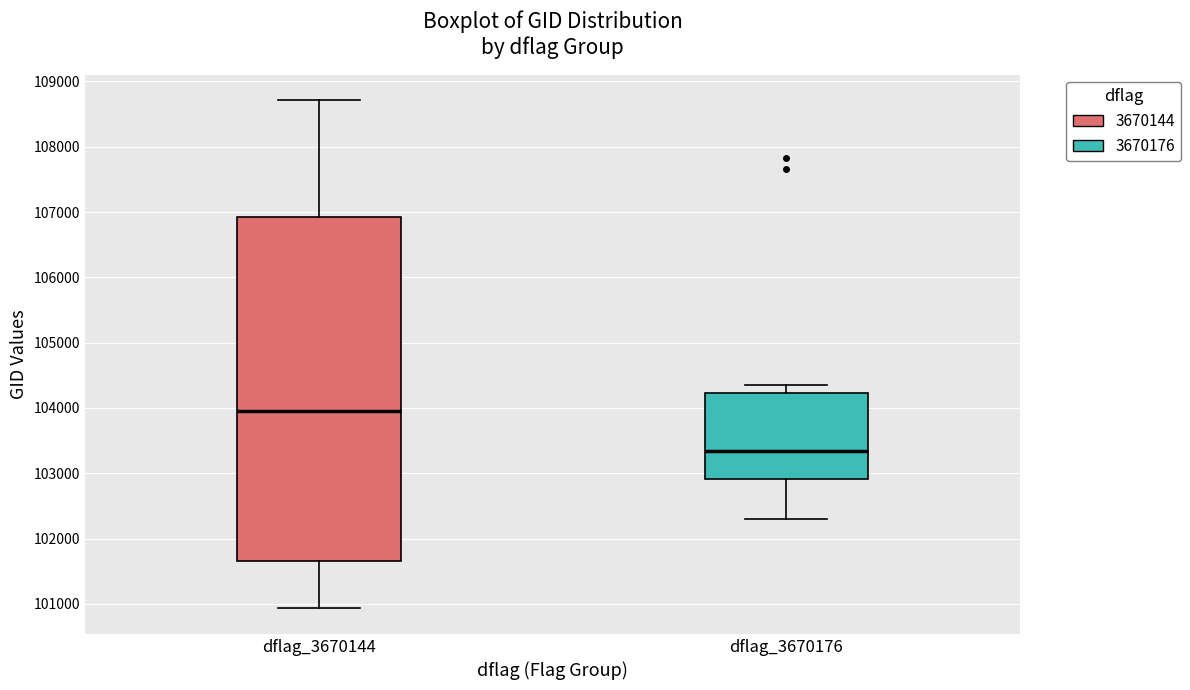

Where does the median line of the box for dflag_3670144 sit on the y-axis? The values are not printed on the chart, so give them approximately, as read against the axis.

104000